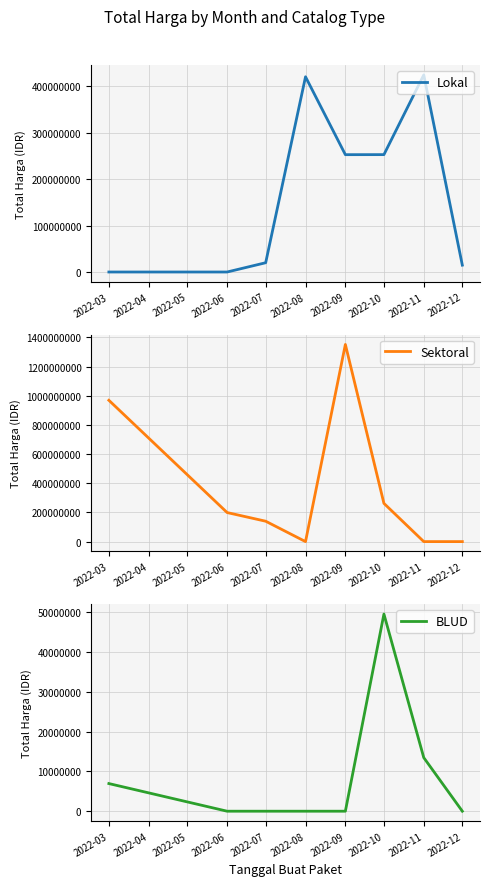

Count the number of categories in the chart.

8